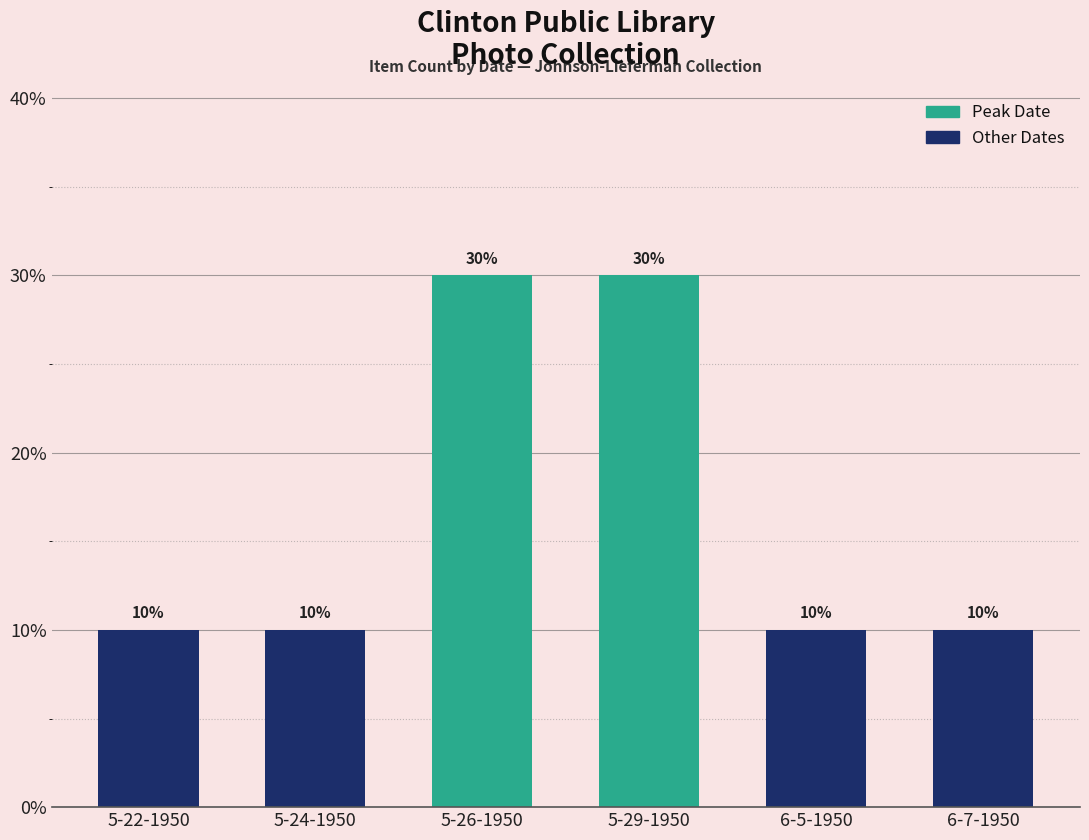

What is the difference between the maximum and minimum values?

0.2